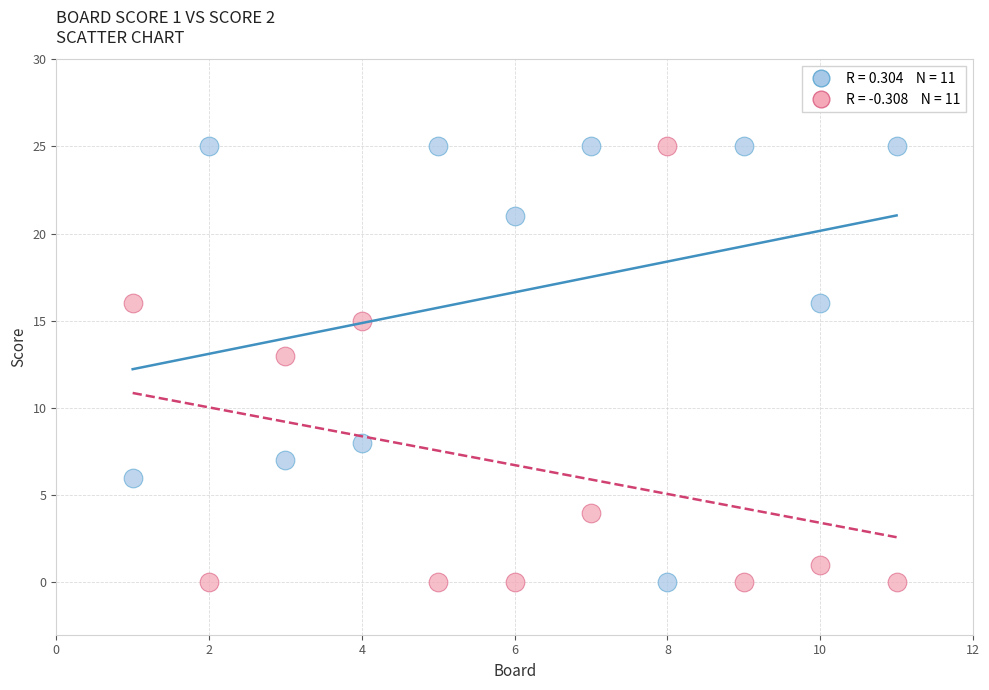

Across all series, what Y value is closest to 12?

13